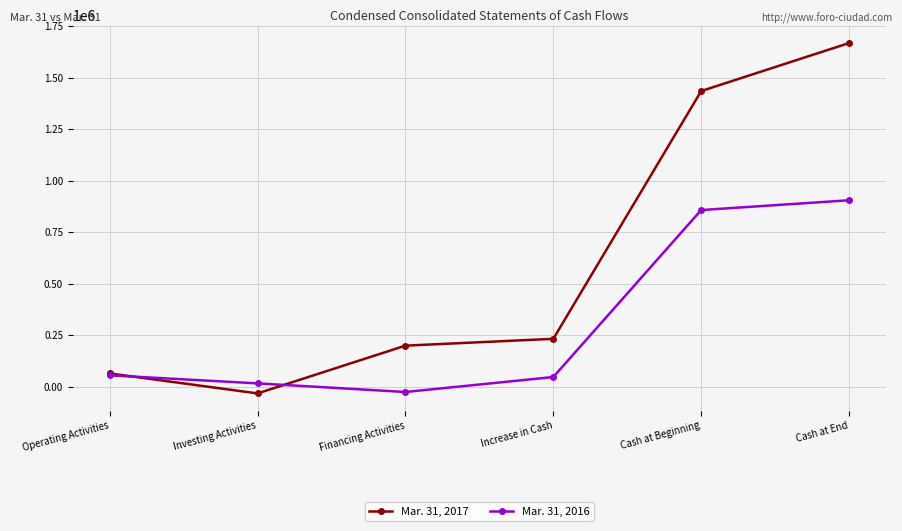

What is the label of the 3rd point from the left?

Financing Activities